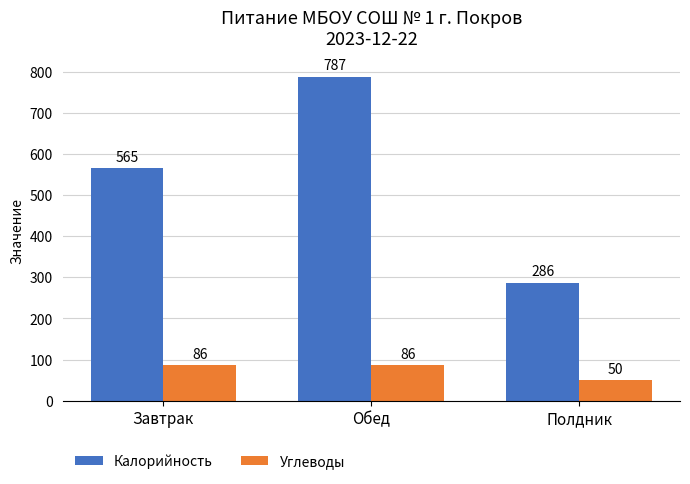

How many Калорийность values are between 286 and 787?

3